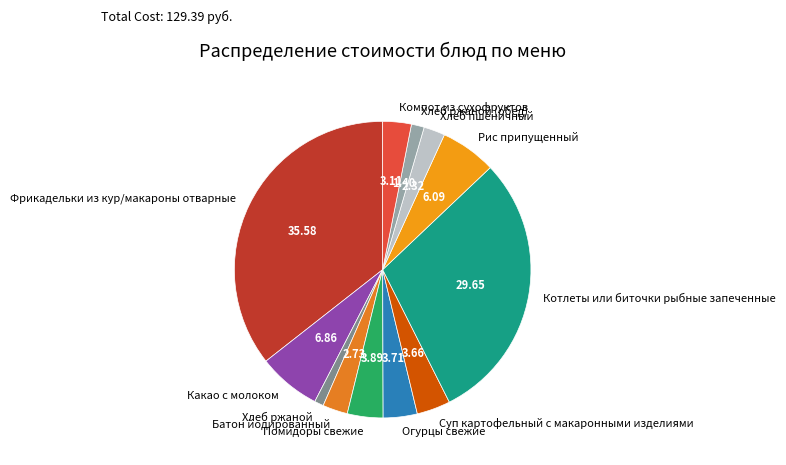

Is there a majority slice in this chart?

No